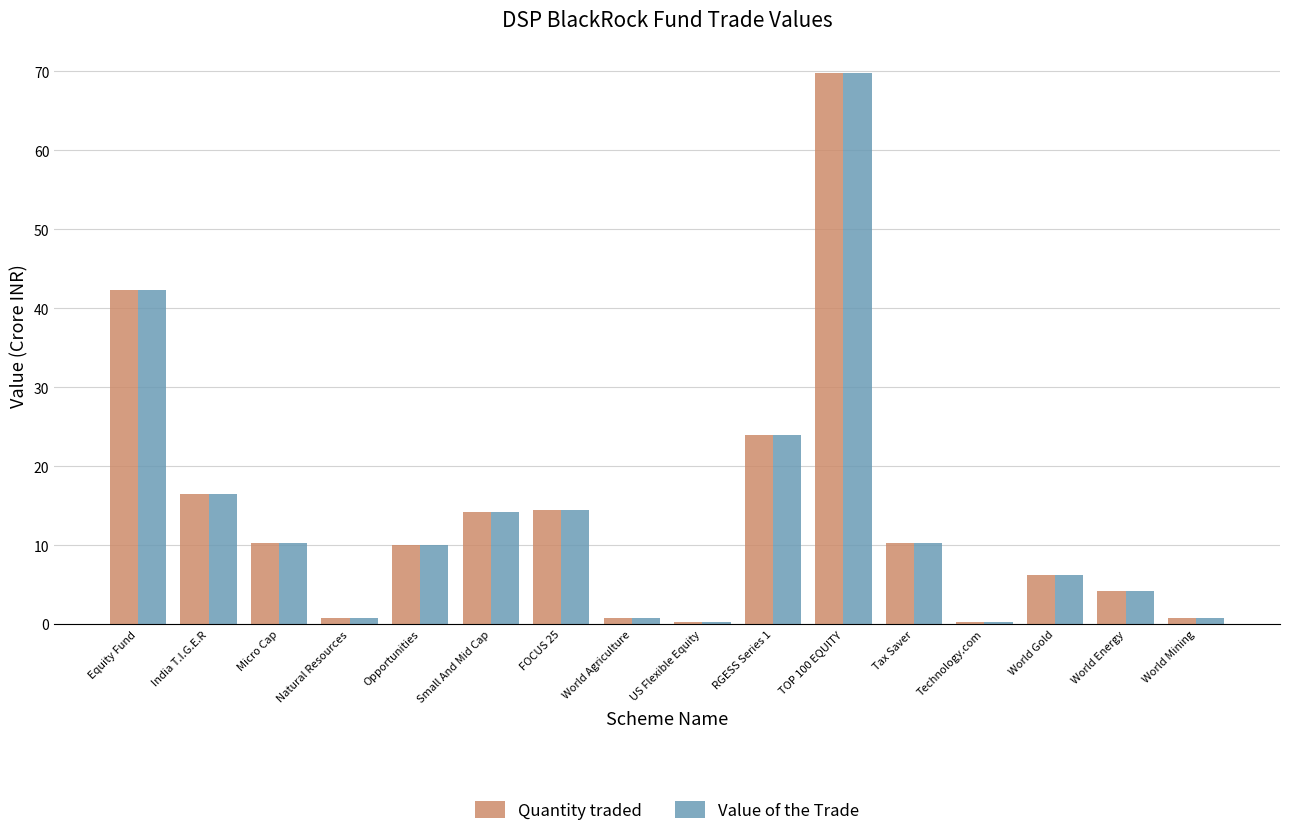

Is the value of Value of the Trade at Opportunities greater than the value of Quantity traded at World Gold?

Yes